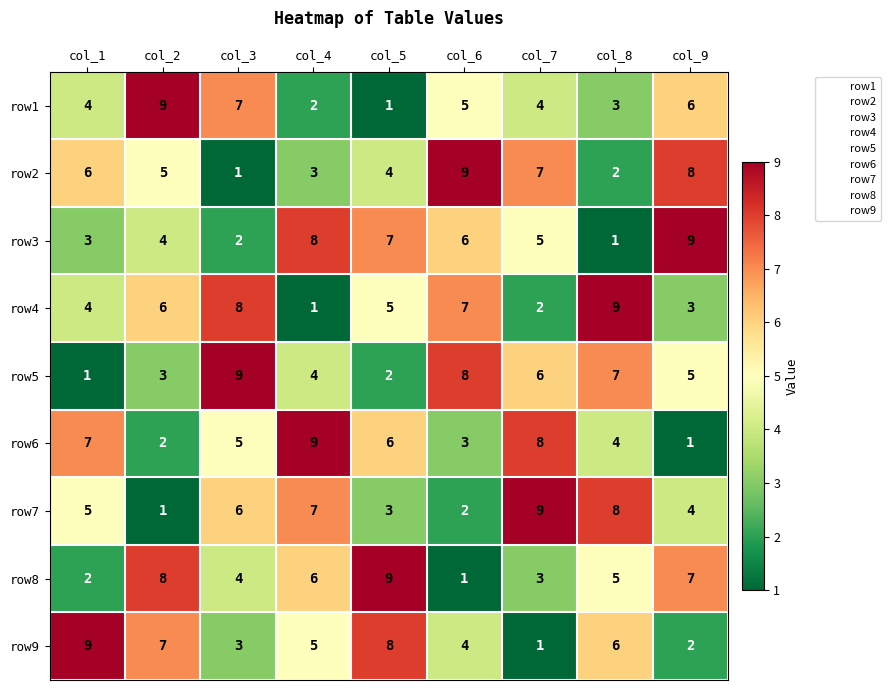

What is the difference between the highest and lowest values at col_4?

8